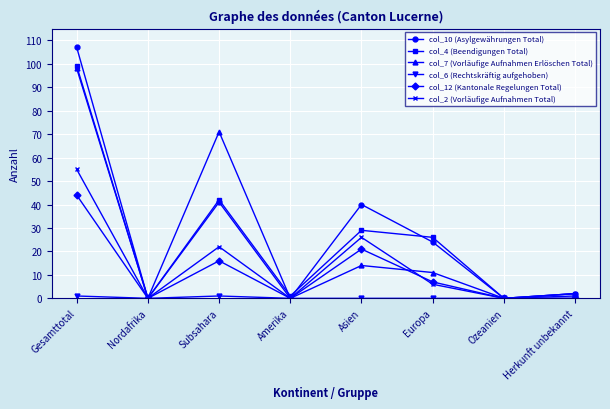

Where is the first local maximum for col_7 (Vorläufige Aufnahmen Erlöschen Total)?

Subsahara